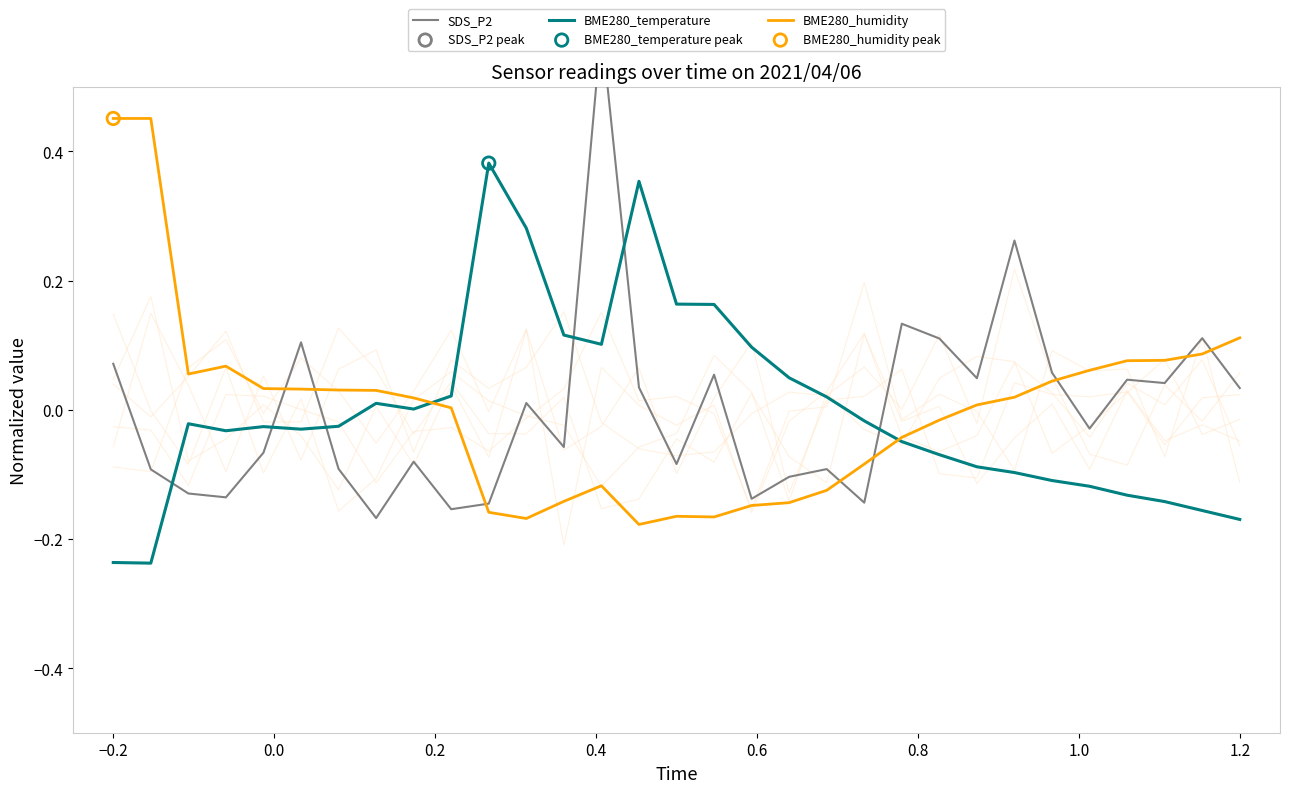

Which series has the largest Y range (max minus min)?

SDS_P2